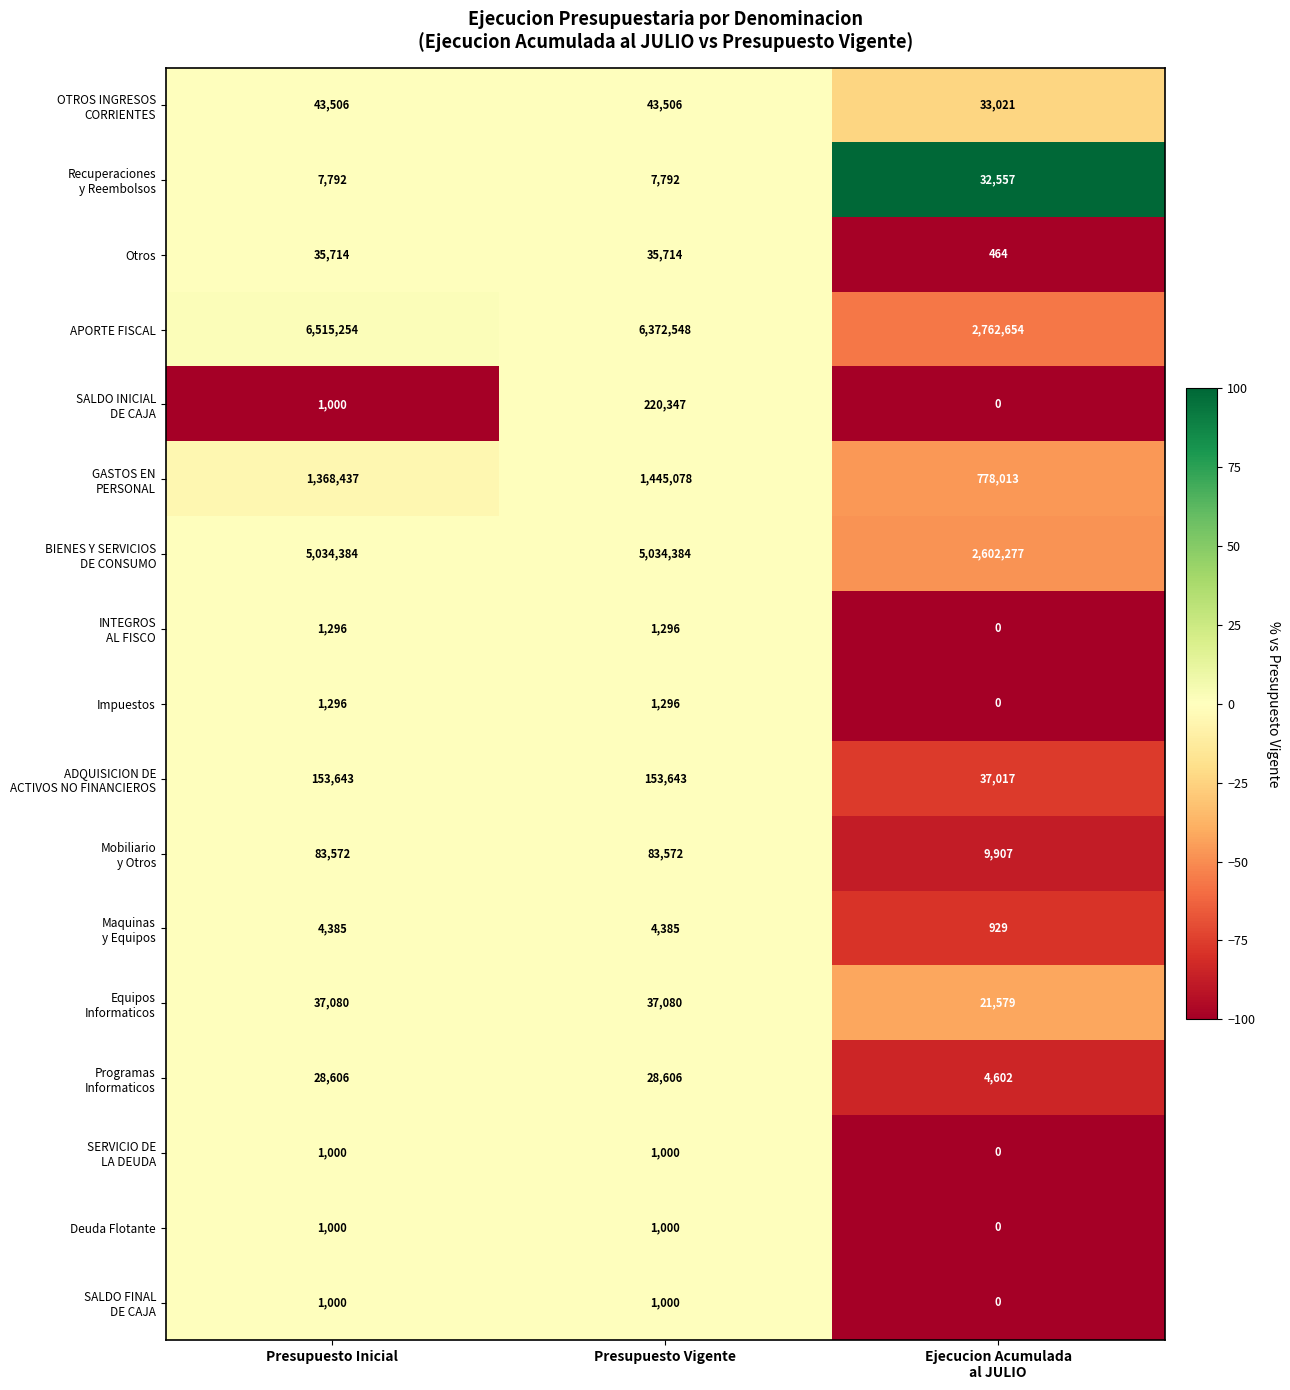

How many values in the Impuestos series are below 1296?

1